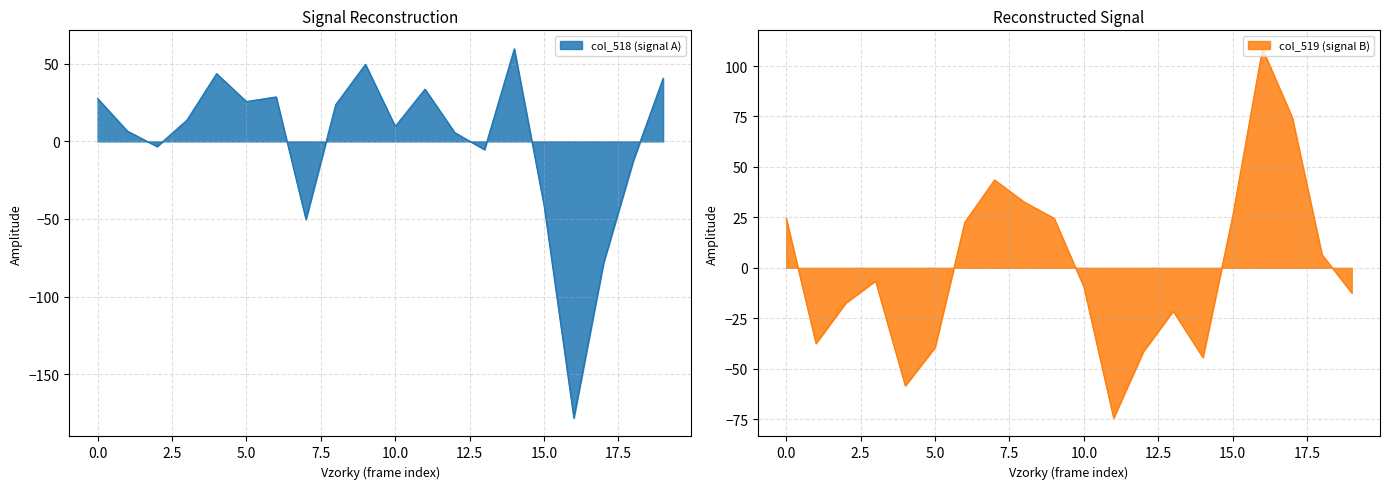

The value of col_519 at 61619 is -44.4. True or false?

True